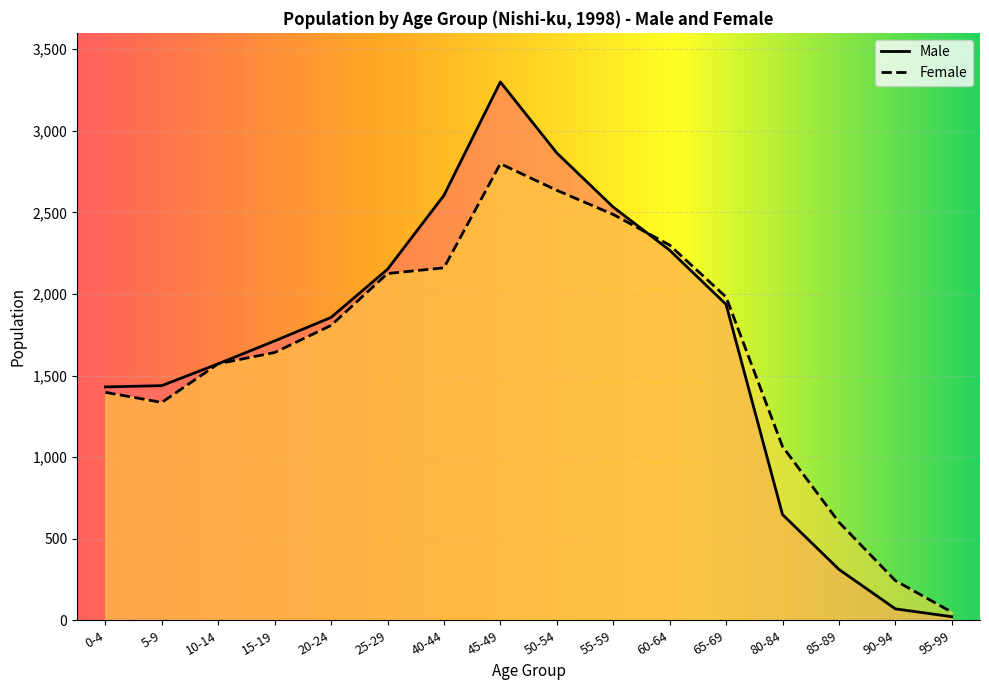

List the series in order of their overall mean, highest first.

Male, Female